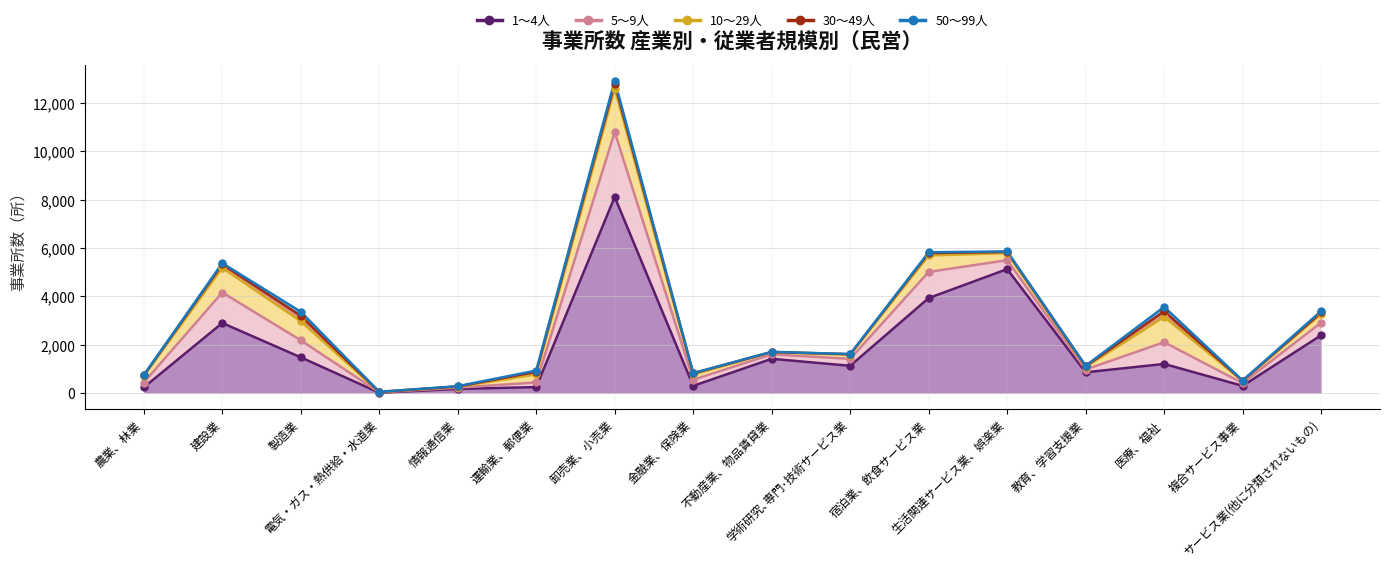

Which series reaches the minimum Y coordinate?

30～49人